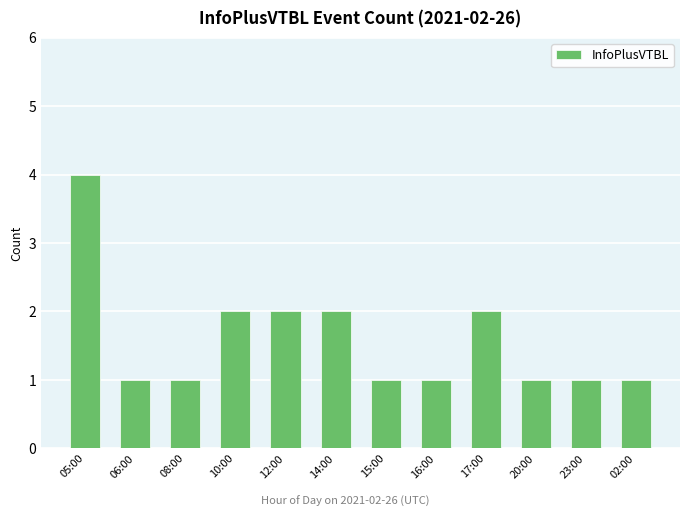

What is the sum of the values at 02:00 and 12:00?

3